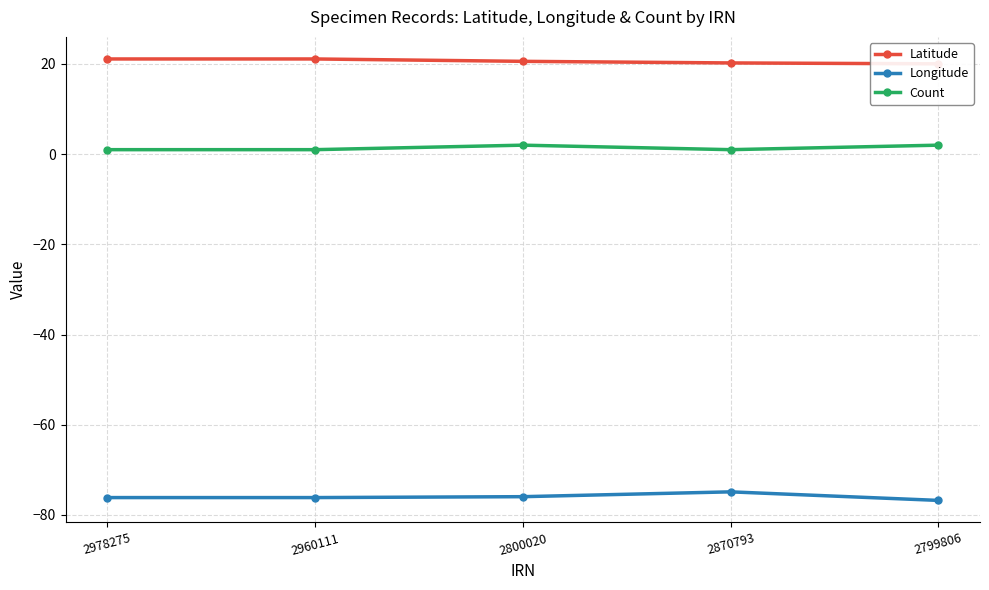

Which series has the largest total across all categories?

Latitude